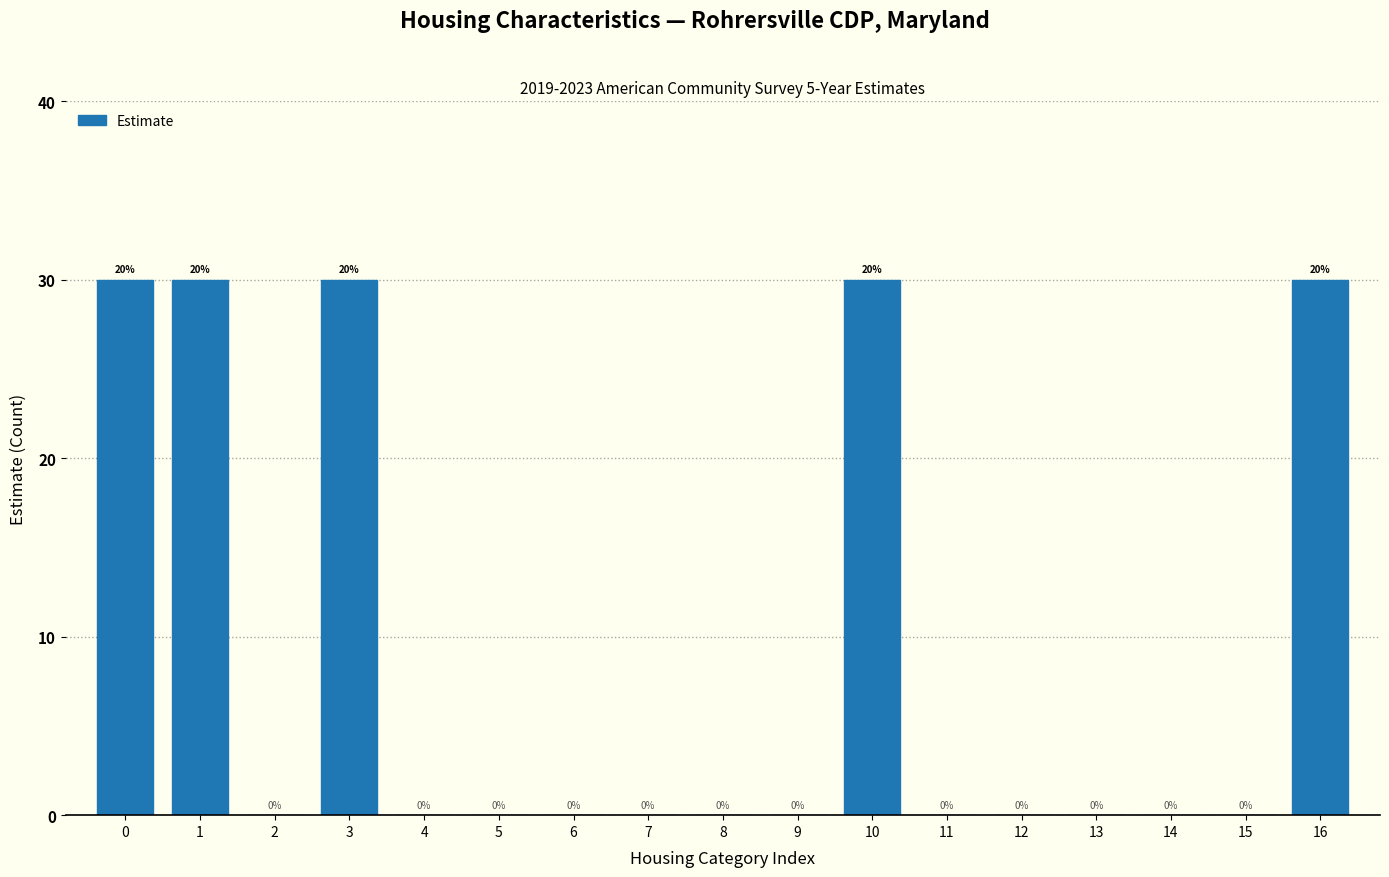

Reading left to right, transcribe all the data shown in this chart.

0=30	1=30	2=0	3=30	4=0	5=0	6=0	7=0	8=0	9=0	10=30	11=0	12=0	13=0	14=0	15=0	16=30